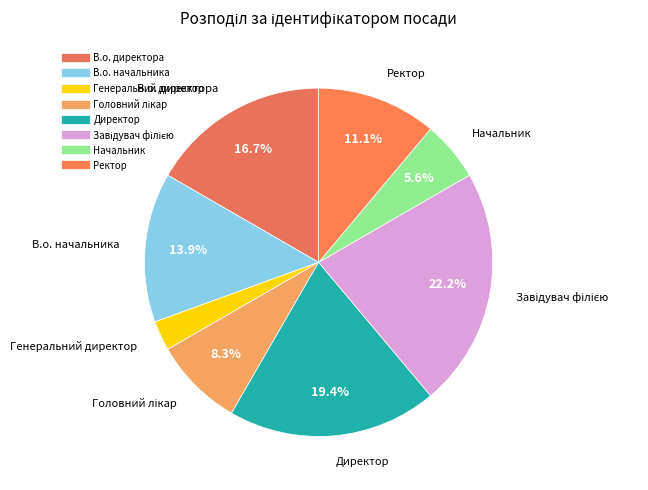

Between В.о. директора and Начальник, which is larger?

В.о. директора